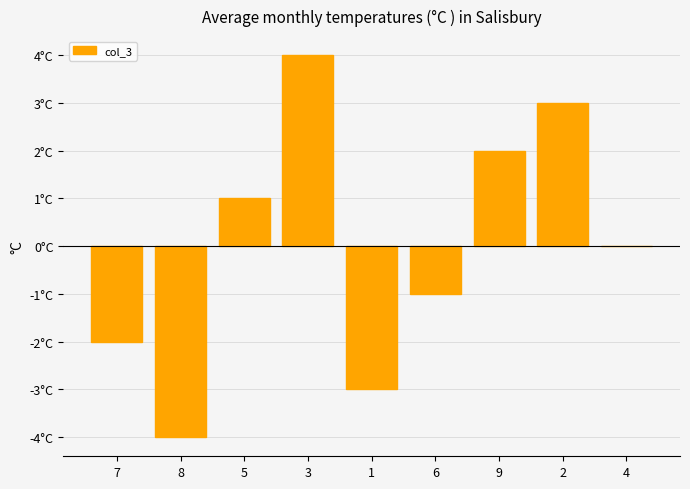

What is the change in value from 3 to 1?

-7